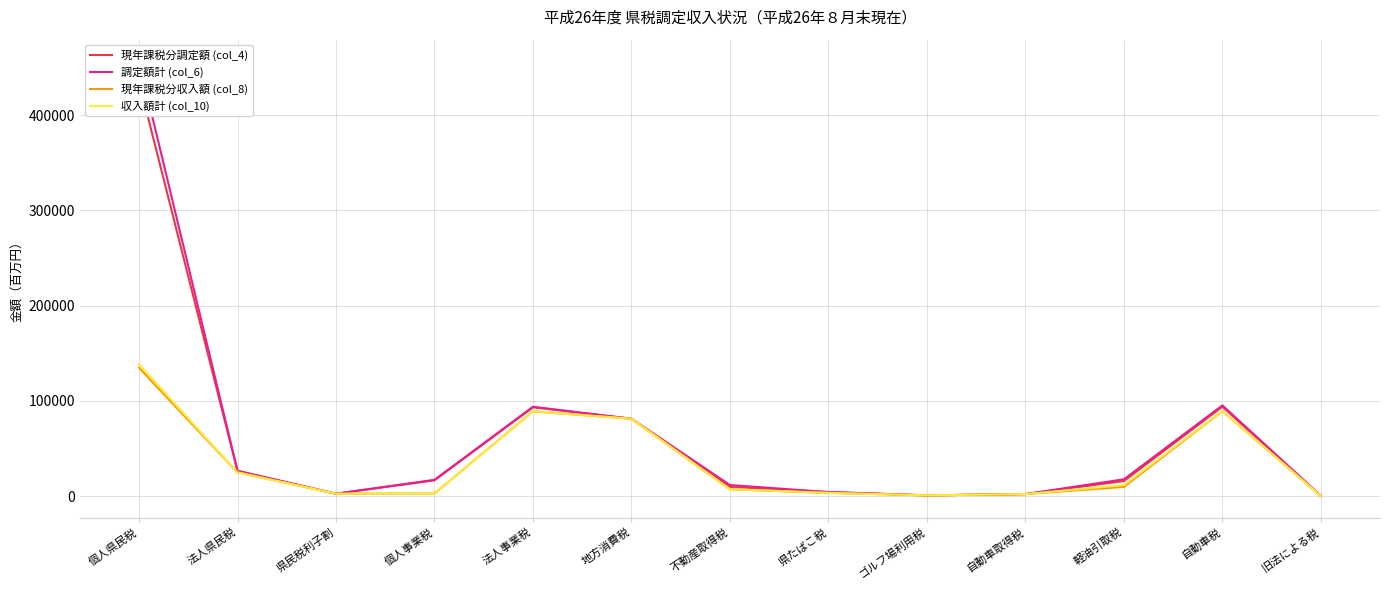

What is the difference between the maximum and minimum values in the 収入額計 (col_10) series?

138242